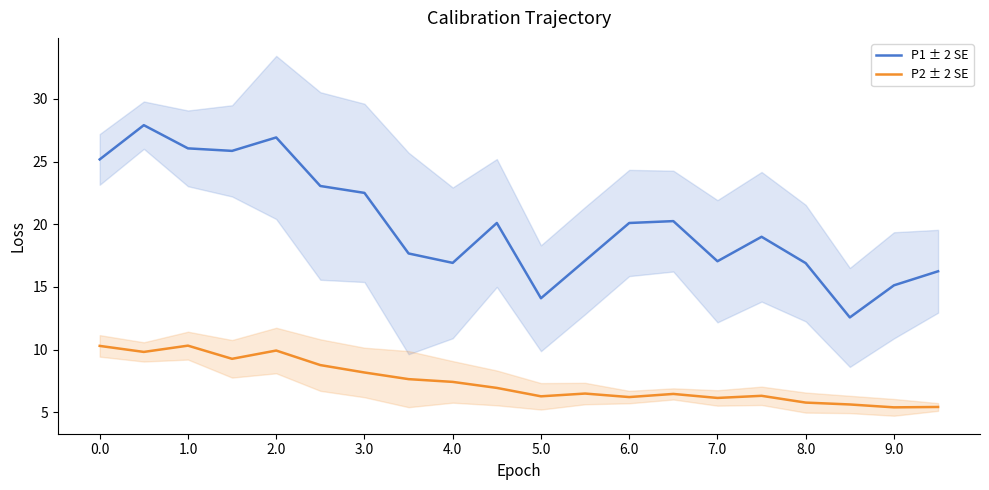

How many interior local valleys does the P2 ± 2 SE series have?

6